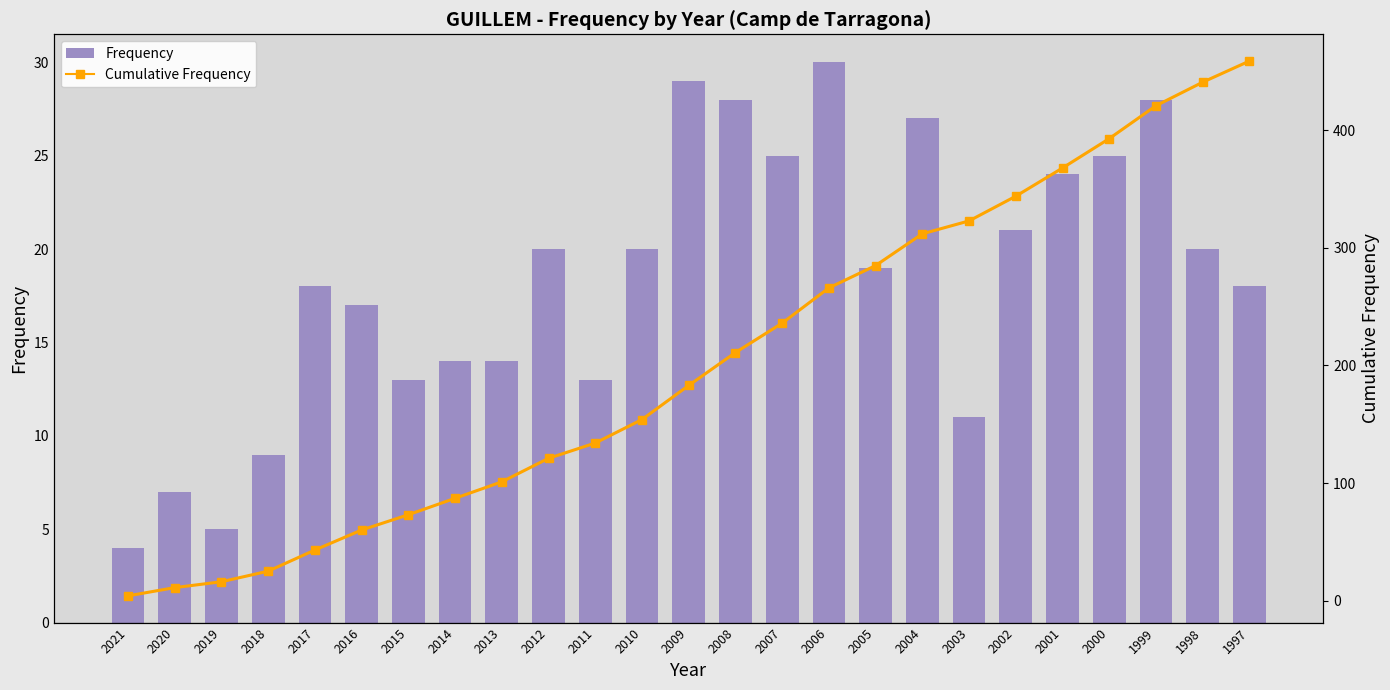

Reading left to right, extract all data points from this chart.

Frequency: 2021=4	2020=7	2019=5	2018=9	2017=18	2016=17	2015=13	2014=14	2013=14	2012=20	2011=13	2010=20	2009=29	2008=28	2007=25	2006=30	2005=19	2004=27	2003=11	2002=21	2001=24	2000=25	1999=28	1998=20	1997=18
Cumulative Frequency: 2021=4	2020=11	2019=16	2018=25	2017=43	2016=60	2015=73	2014=87	2013=101	2012=121	2011=134	2010=154	2009=183	2008=211	2007=236	2006=266	2005=285	2004=312	2003=323	2002=344	2001=368	2000=393	1999=421	1998=441	1997=459